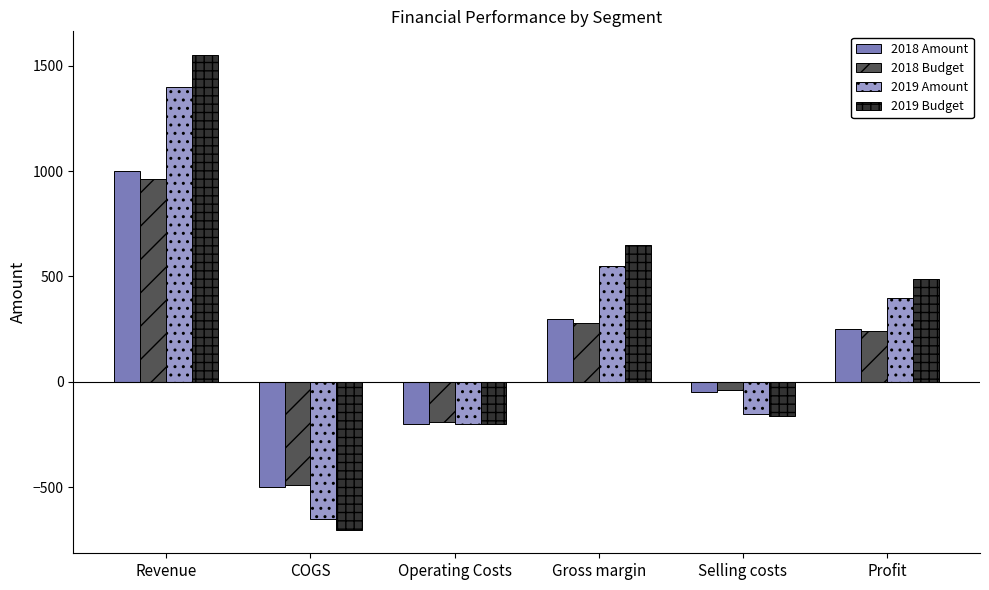

Between Selling costs and Profit, which series saw the biggest shift?

2019 Budget